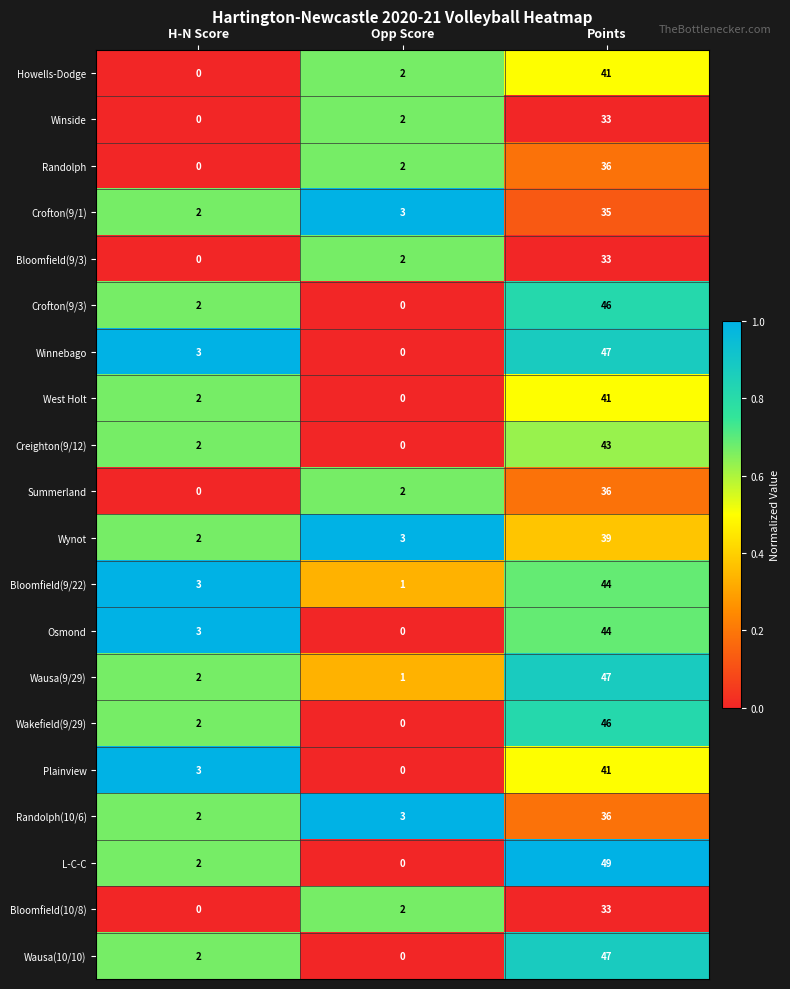

Which series has the largest range (max minus min)?

L-C-C